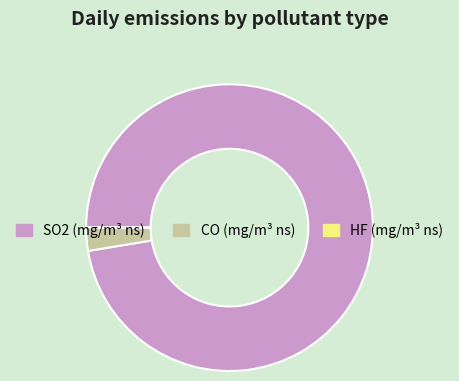

What is the largest slice in the pie chart?

SO2